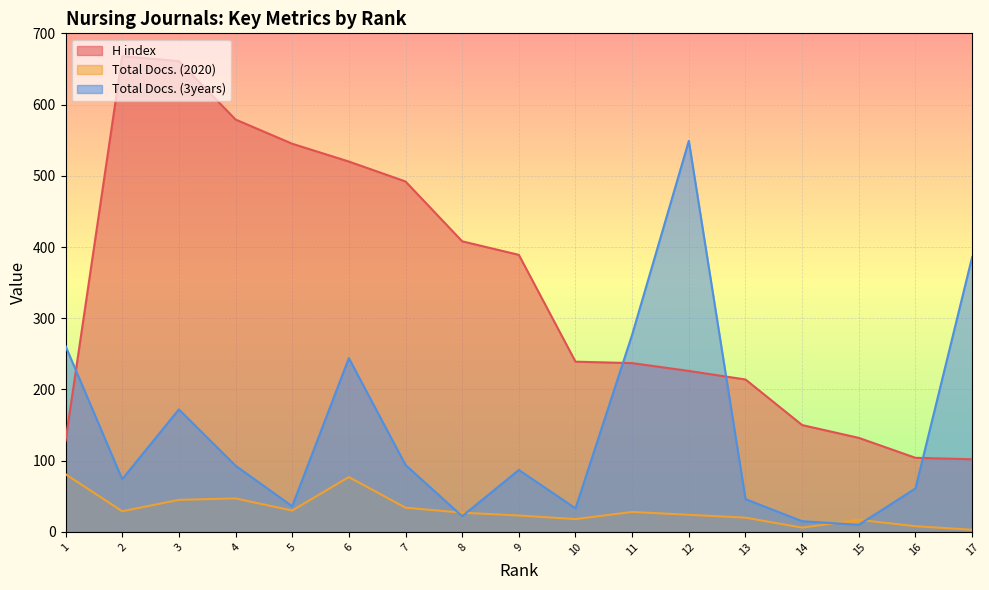

In Total Docs. (3years), how many points are lower than both neighbors (excluding endpoints)?

5